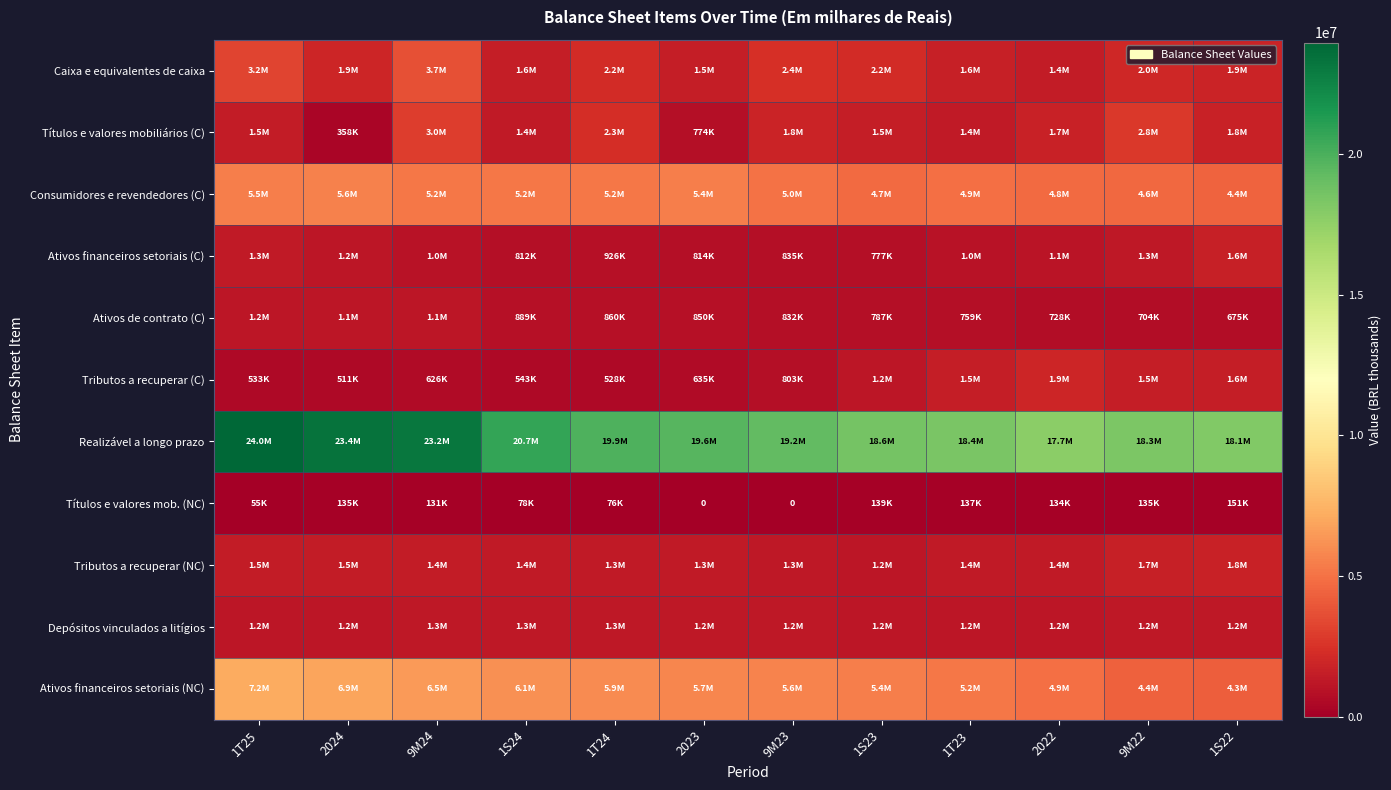

What is the lowest value of the Caixa e equivalentes de caixa series?

1440661